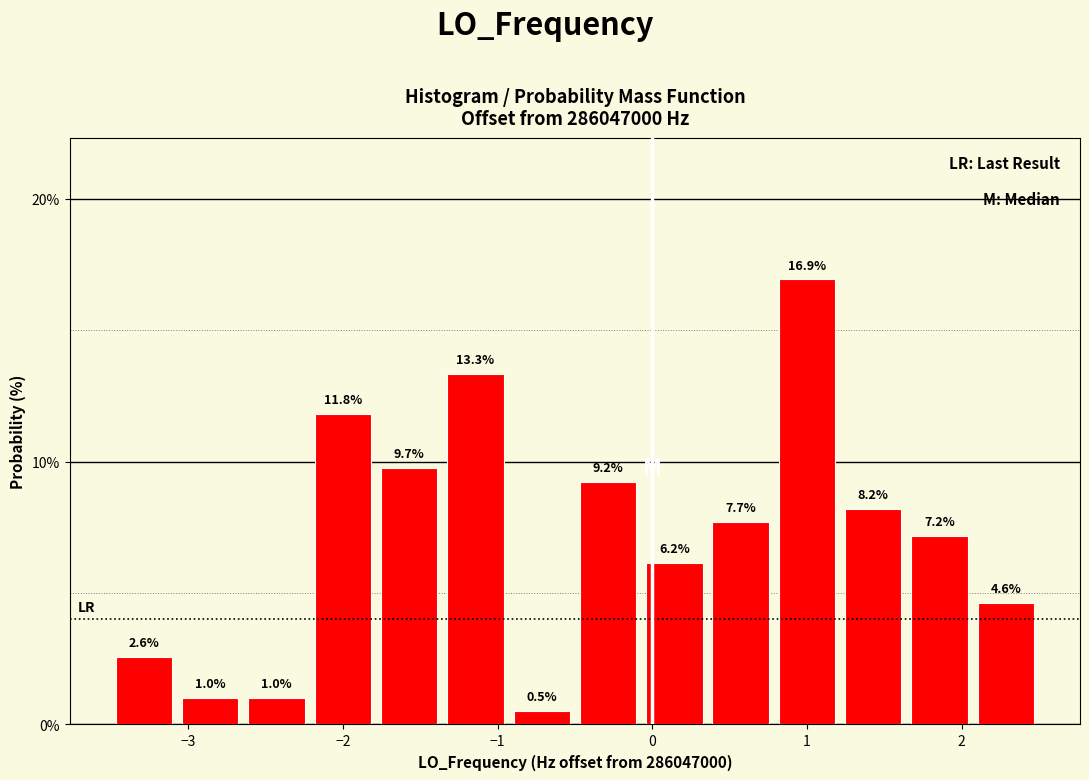

Reading left to right, list every bar in this chart as the range it spans on the x-axis followed by its height. The bar edges are not printed on the chart, so give them approximately, as read against the axis.

-3.5 to -3.1: 2.6
-3.1 to -2.6: 1.0
-2.6 to -2.2: 1.0
-2.2 to -1.8: 11.8
-1.8 to -1.4: 9.7
-1.4 to -0.9: 13.3
-0.9 to -0.5: 0.5
-0.5 to -0.1: 9.2
-0.1 to 0.4: 6.2
0.4 to 0.8: 7.7
0.8 to 1.2: 16.9
1.2 to 1.6: 8.2
1.6 to 2.1: 7.2
2.1 to 2.5: 4.6